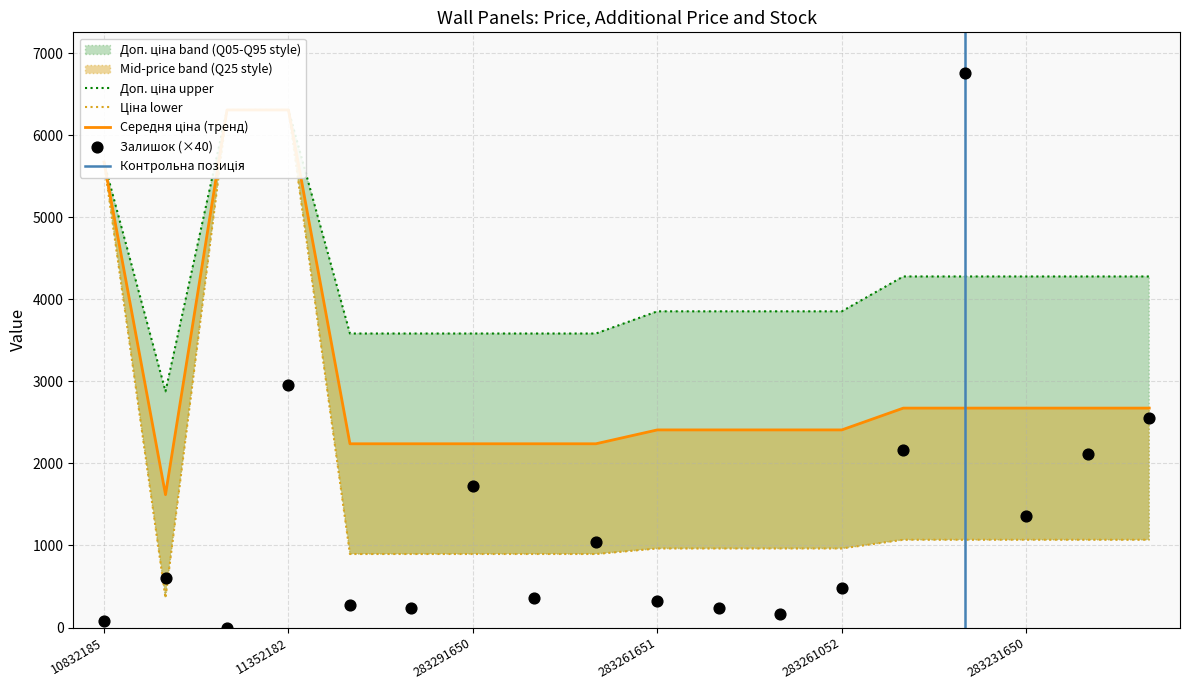

Is the value of Ціна at 283291052 greater than the value of Залишок at 11352182?

No